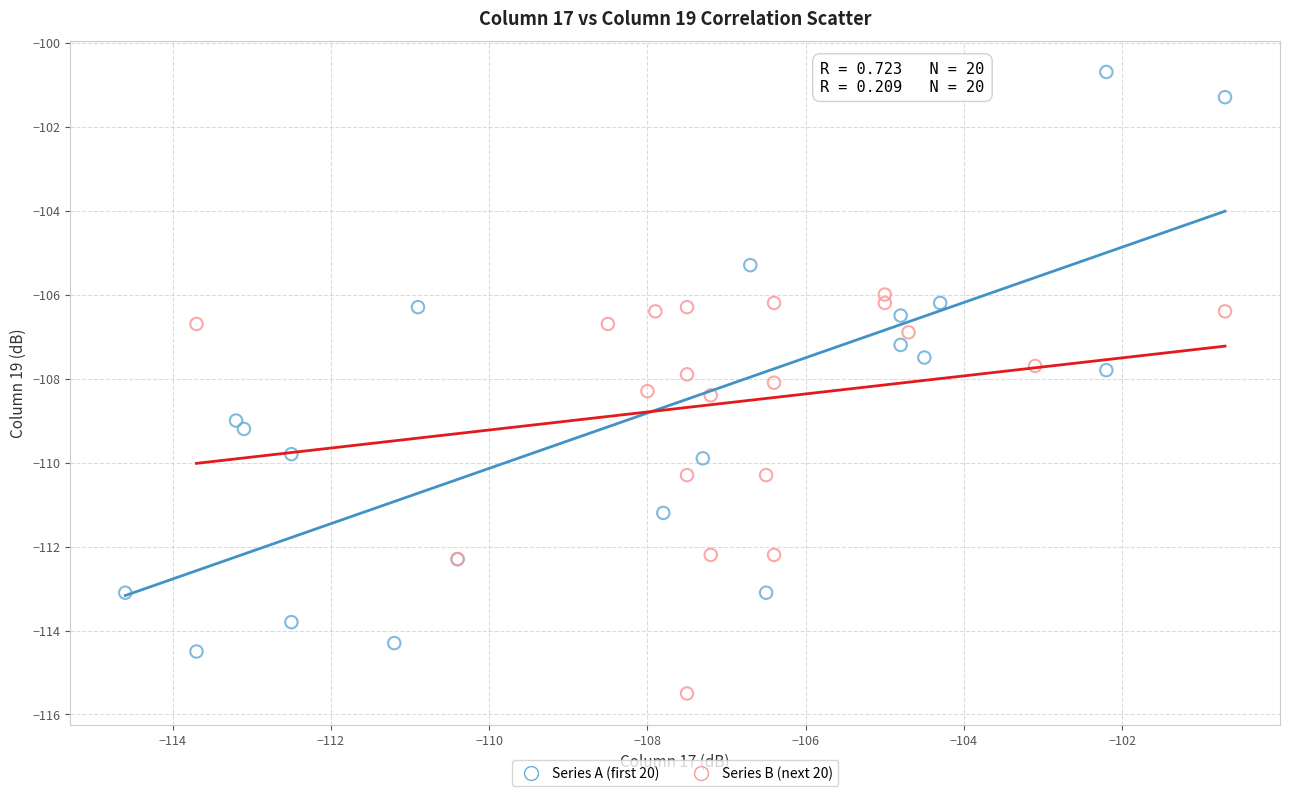

Which series contains the lowest Y value?

Series B (next 20)